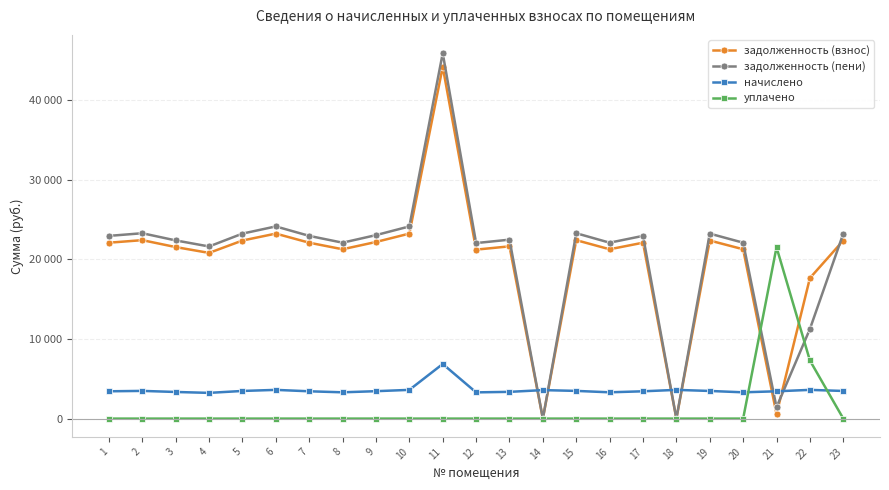

Is this an area chart (filled region under the line)?

No